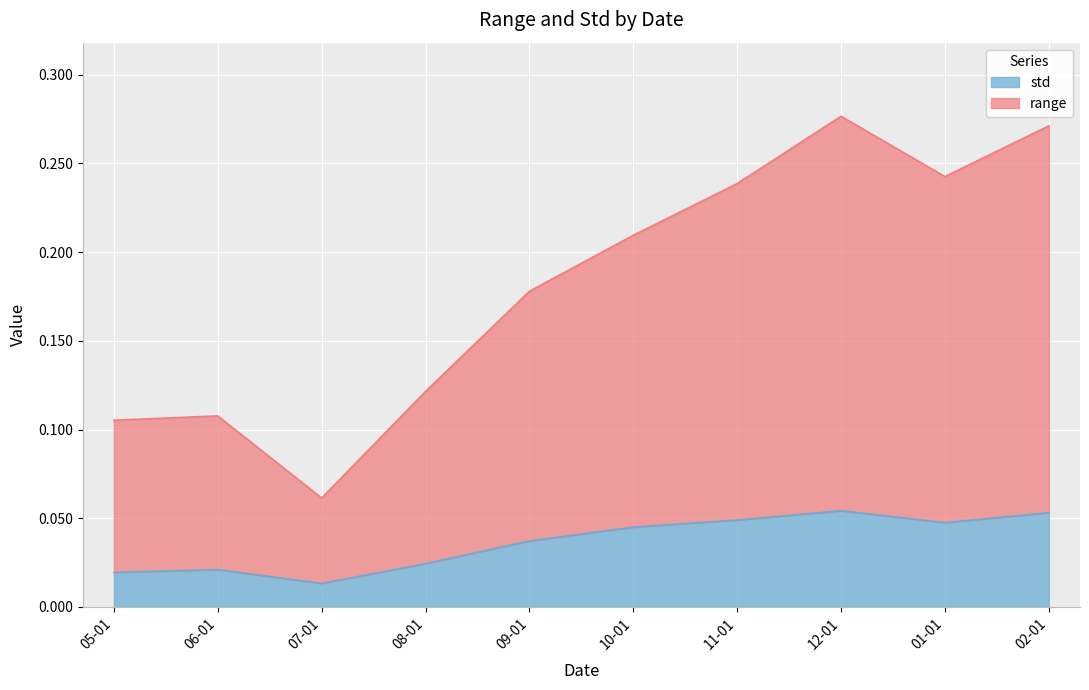

What is the difference between the maximum and minimum values in the range series?

0.2